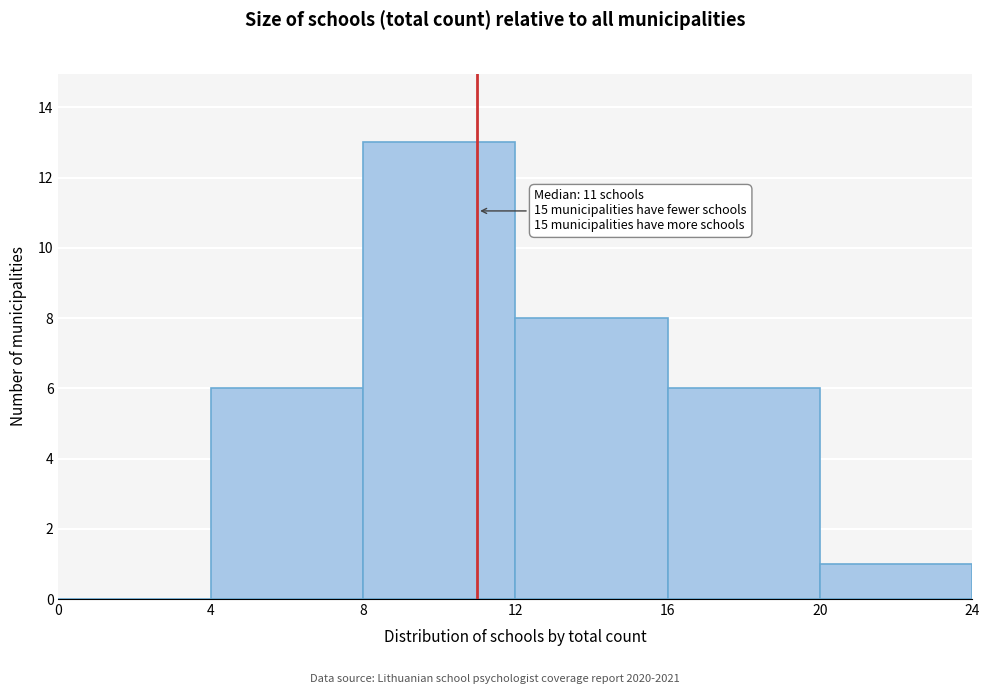

Over which range of the x-axis is the bar tallest?

8 to 12